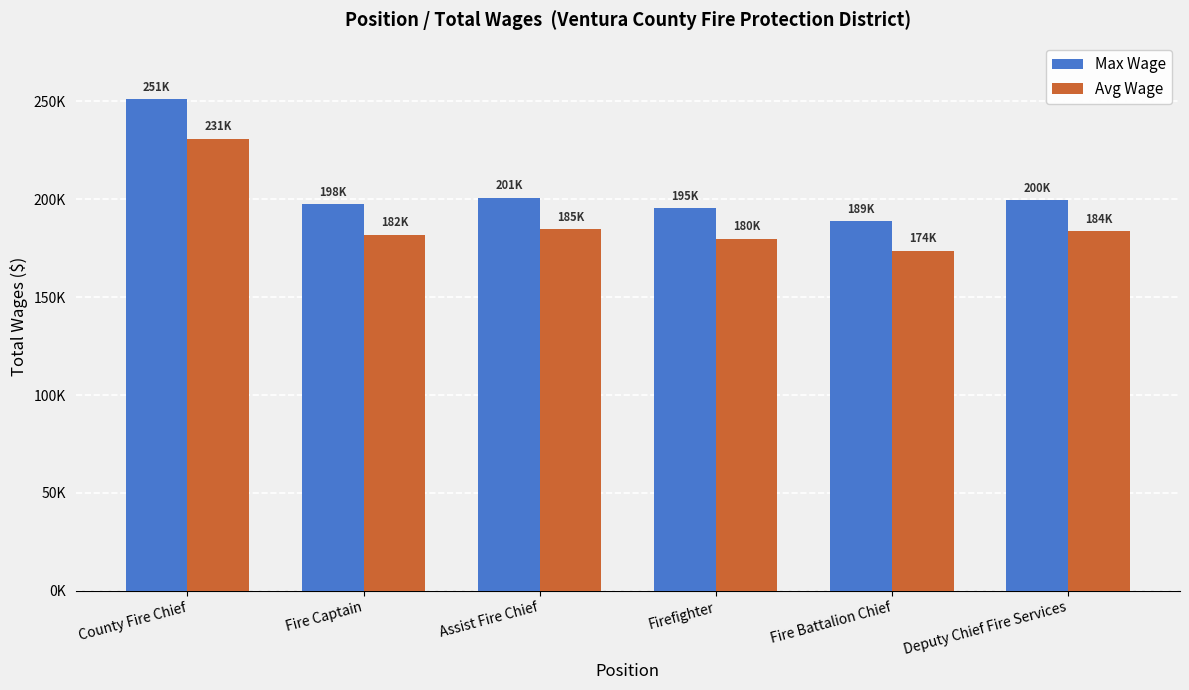

What are all the series names shown in the legend?

Max Wage, Avg Wage